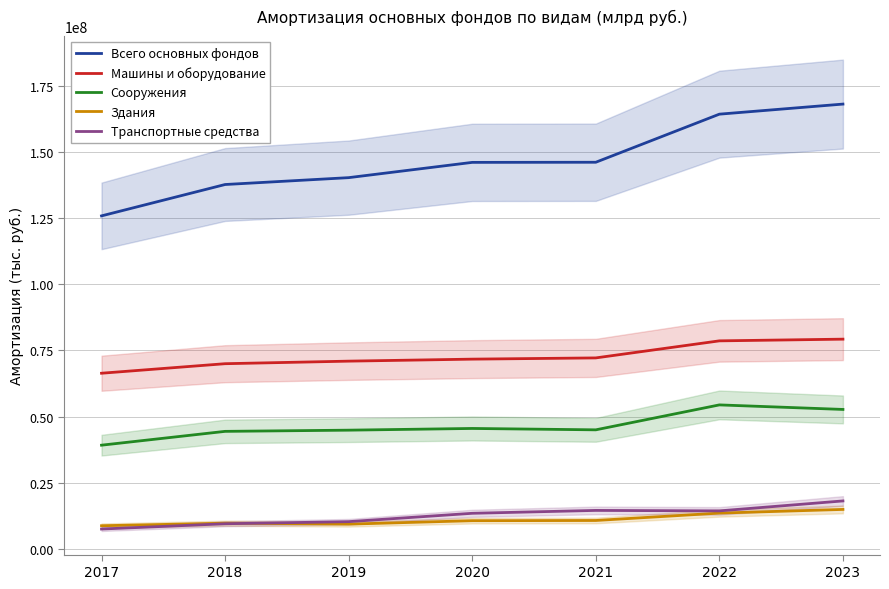

Reading left to right, what are all the values shown in this chart?

Всего основных фондов: 125858478	137715076	140312525	146085750	146133168	164311834	168123293
Машины и оборудование: 66371423	69973660	70941371	71699442	72165198	78610419	79255123
Сооружения: 39171602	44395202	44847065	45494411	44972248	54398624	52684564
Здания: 8718807	9677448	9324469	10625731	10702279	13494276	14883732
Транспортные средства: 7468058	9464439	10260603	13417757	14509209	14330549	18094602